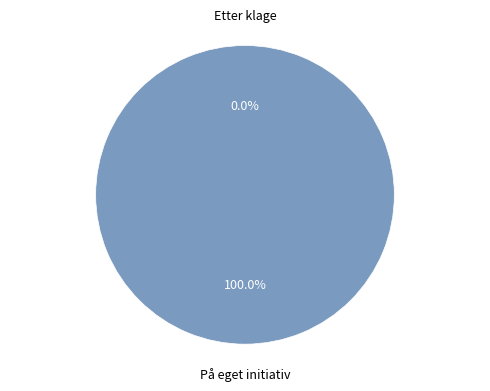

To the nearest percent, what is the difference between the largest and smallest slice percentages?

100%